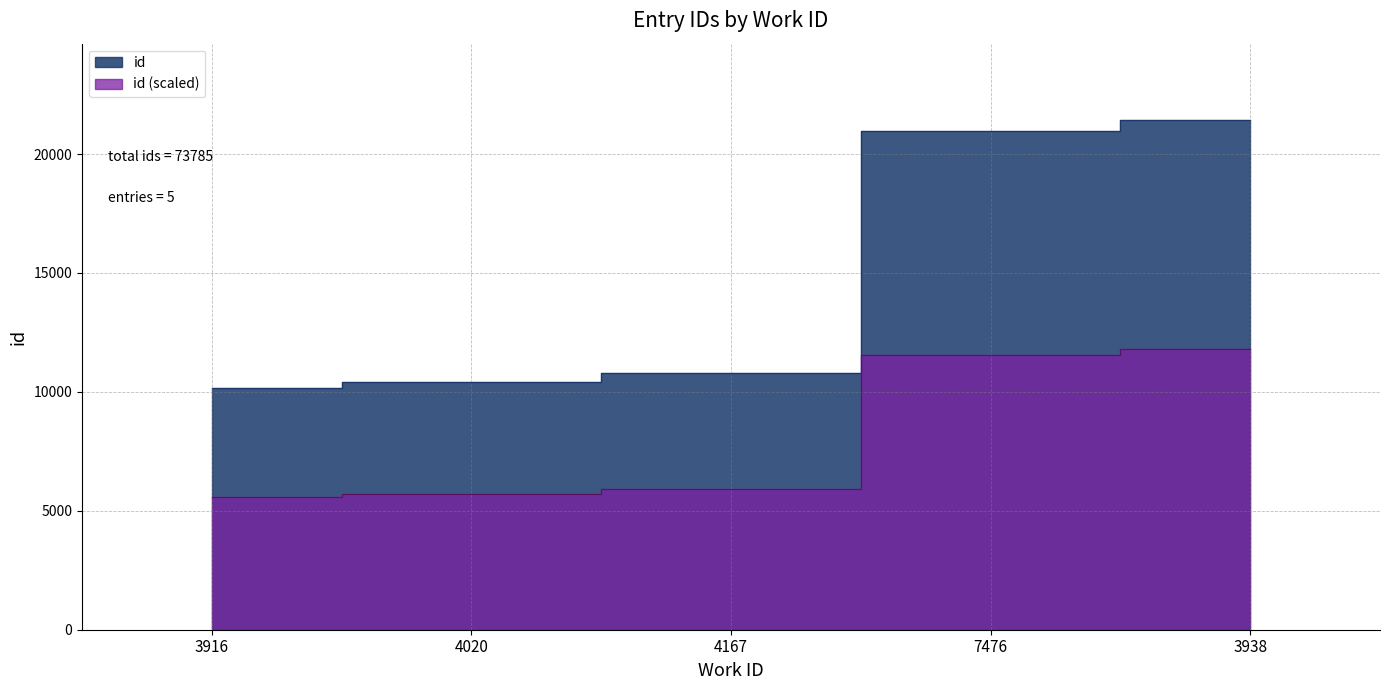

Reading right to left, transcribe all the data shown in this chart.

11785.4	11541.2	5936.7	5726.6	5591.9